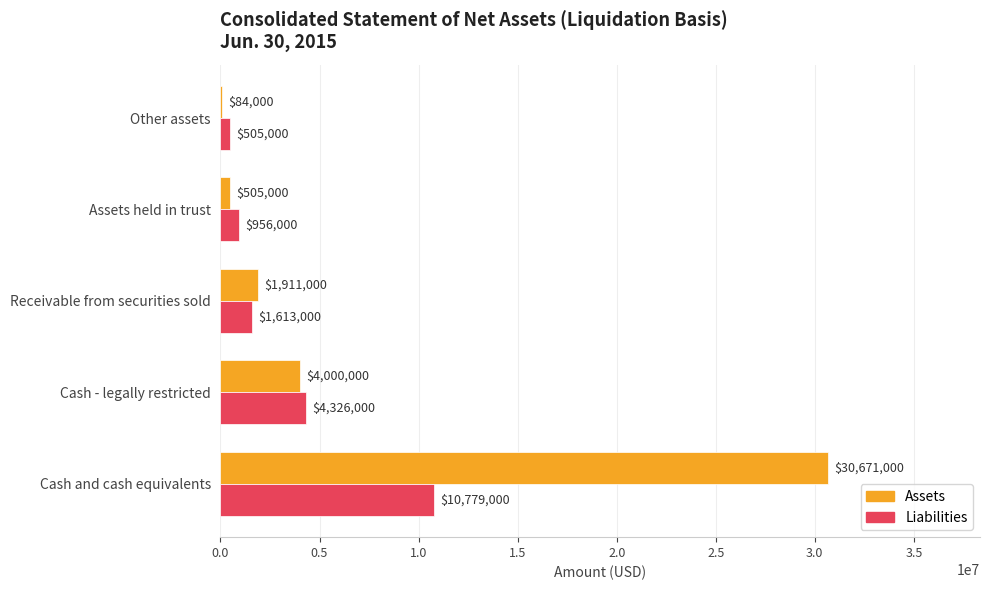

What is the sum of all Liabilities values?

18179000